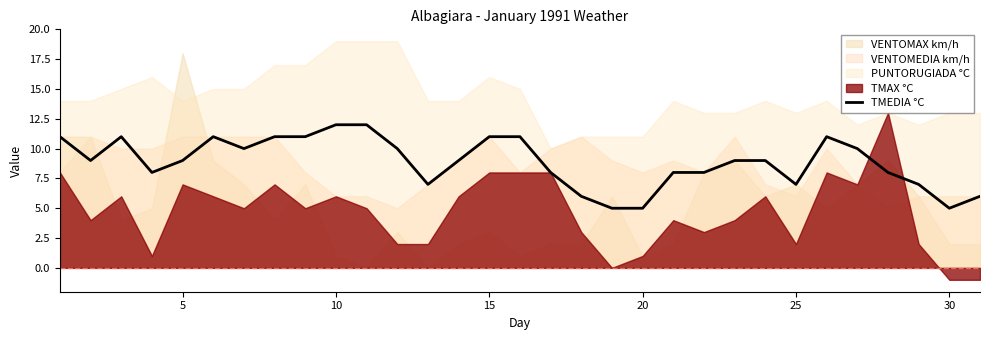

What is the maximum value for TMEDIA °C?

12